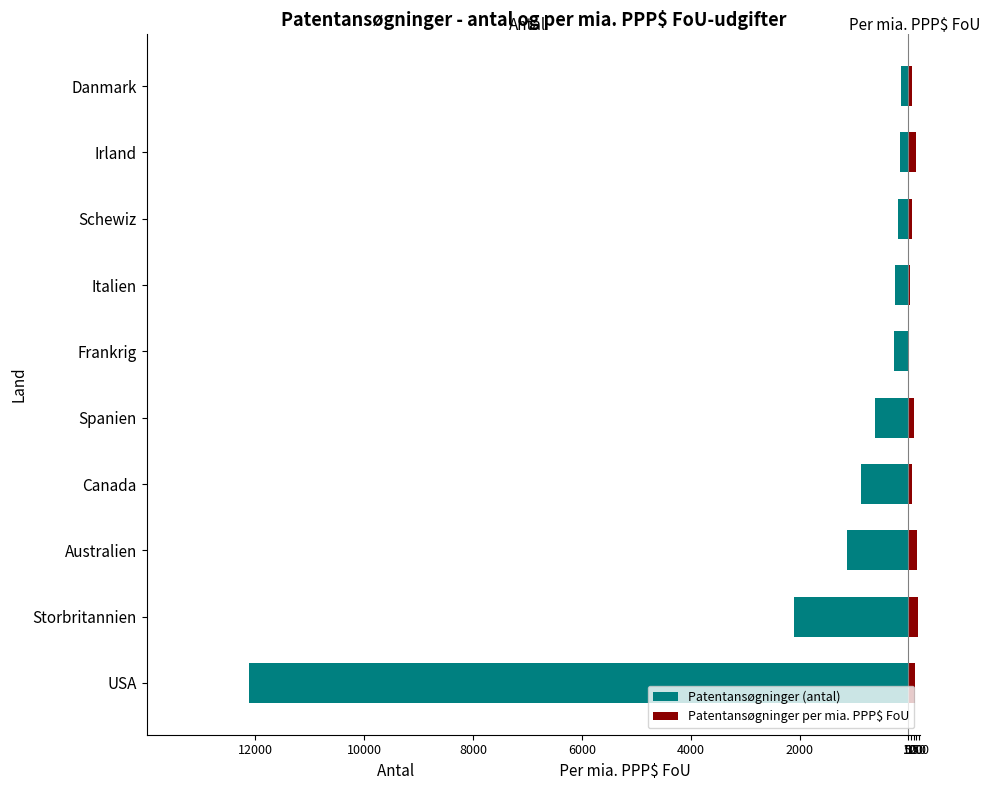

What position from the right is Danmark?

1